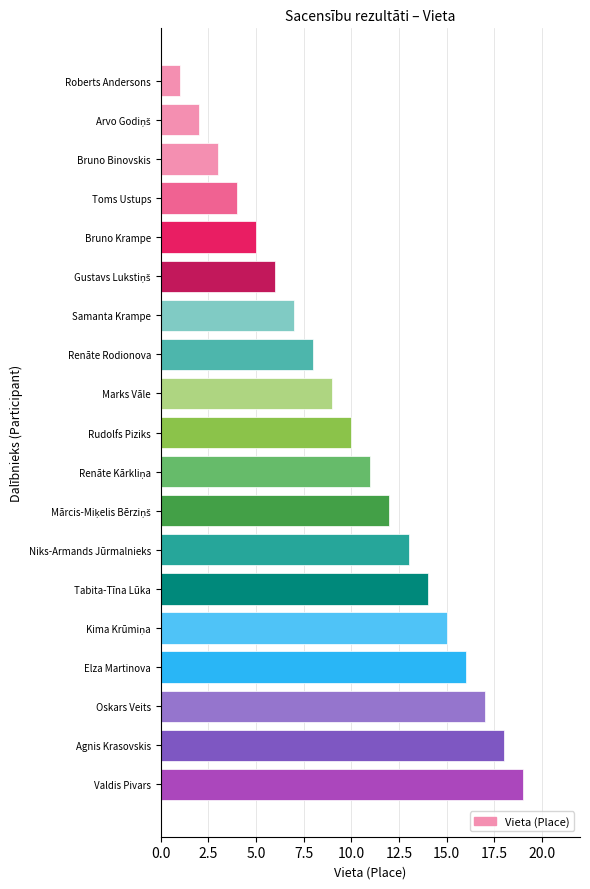

What is the label of the 9th bar from the top?

Marks Vāle